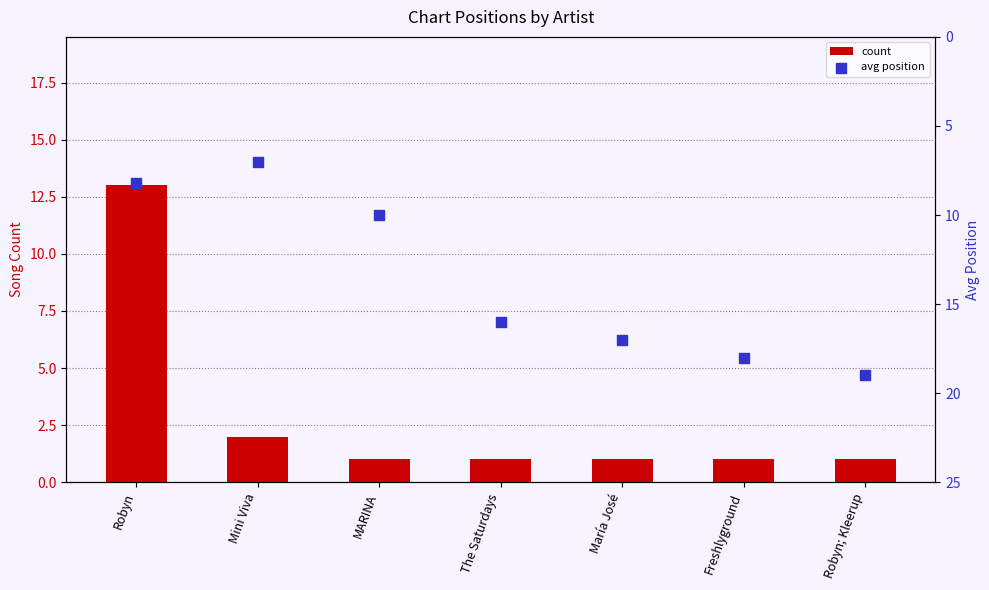

At how many categories does at least one series exceed 1?

7